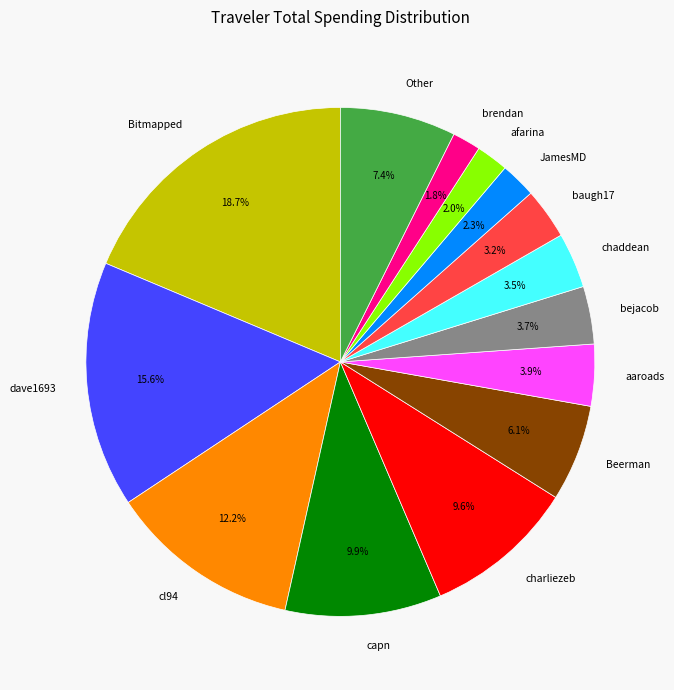

Is there any slice that represents more than half of the pie?

No